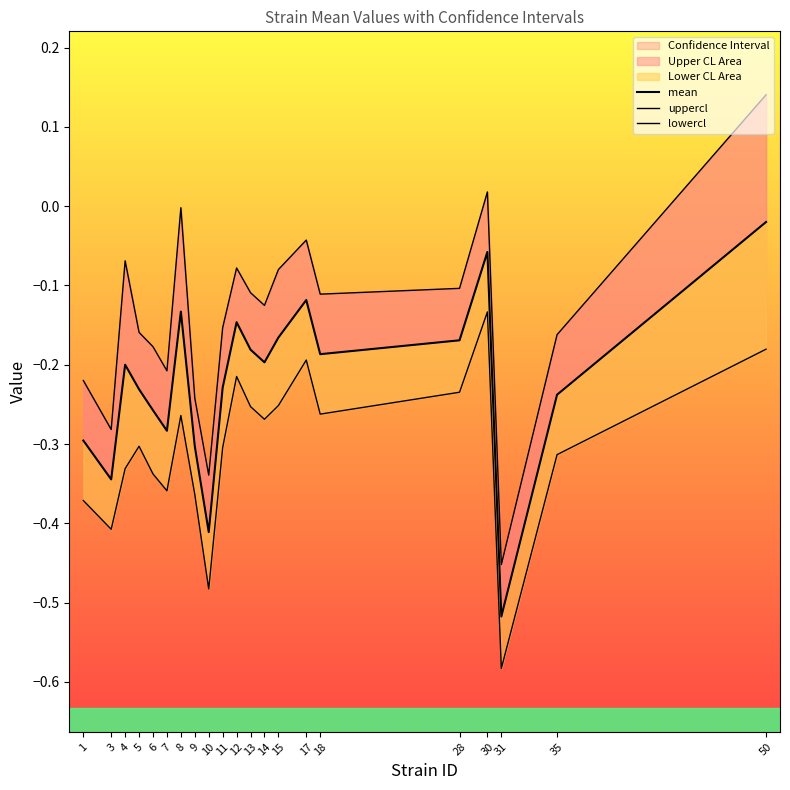

What is the minimum value shown in the chart?

-0.6